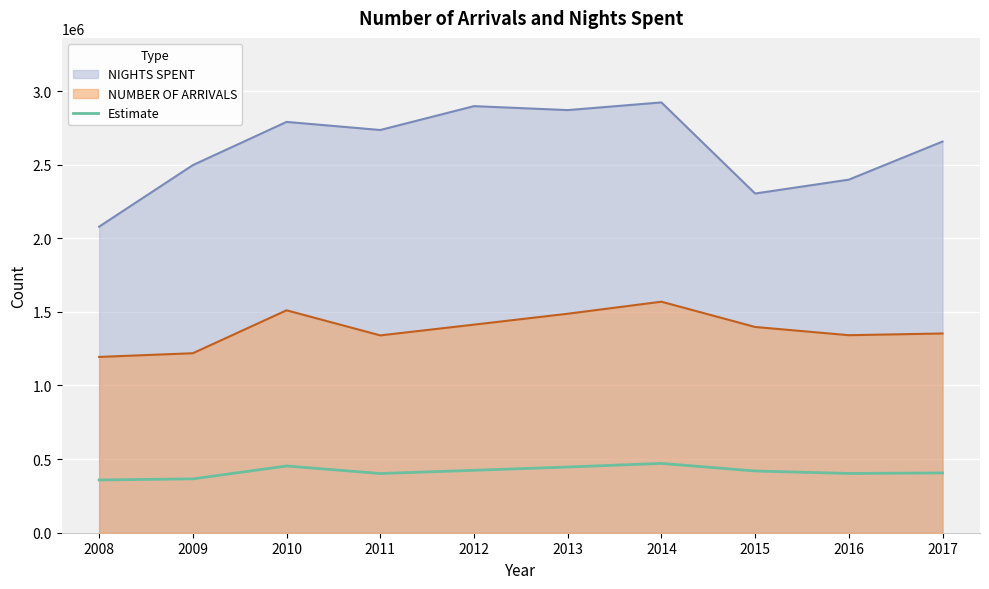

List the series in order of their overall mean, highest first.

NIGHTS SPENT, NUMBER OF ARRIVALS, Estimate